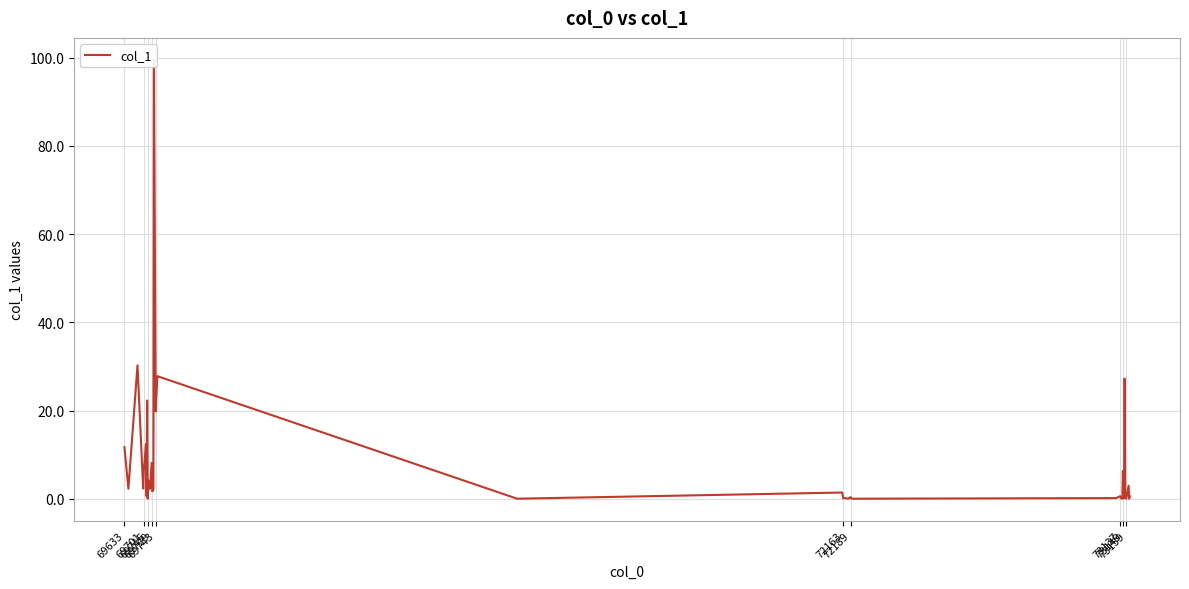

True or false: there are more than 1 points higher than both neighbors.

True